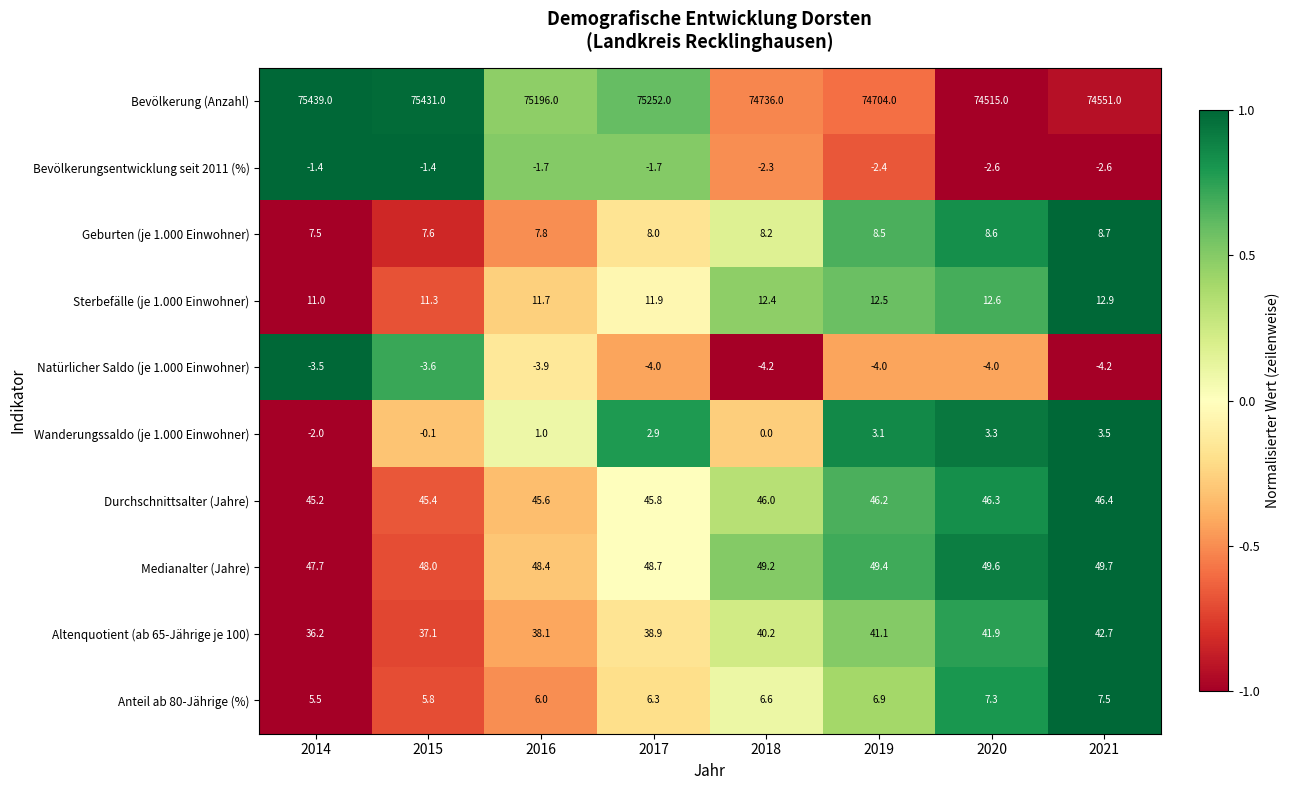

Which series has the largest range (max minus min)?

Bevölkerung (Anzahl)